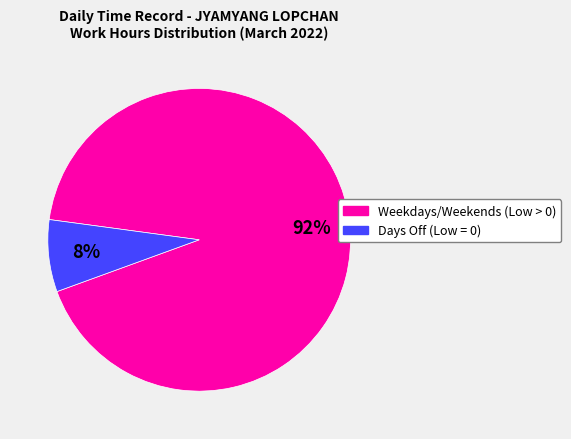

To the nearest percent, what is the average slice percentage?

50%